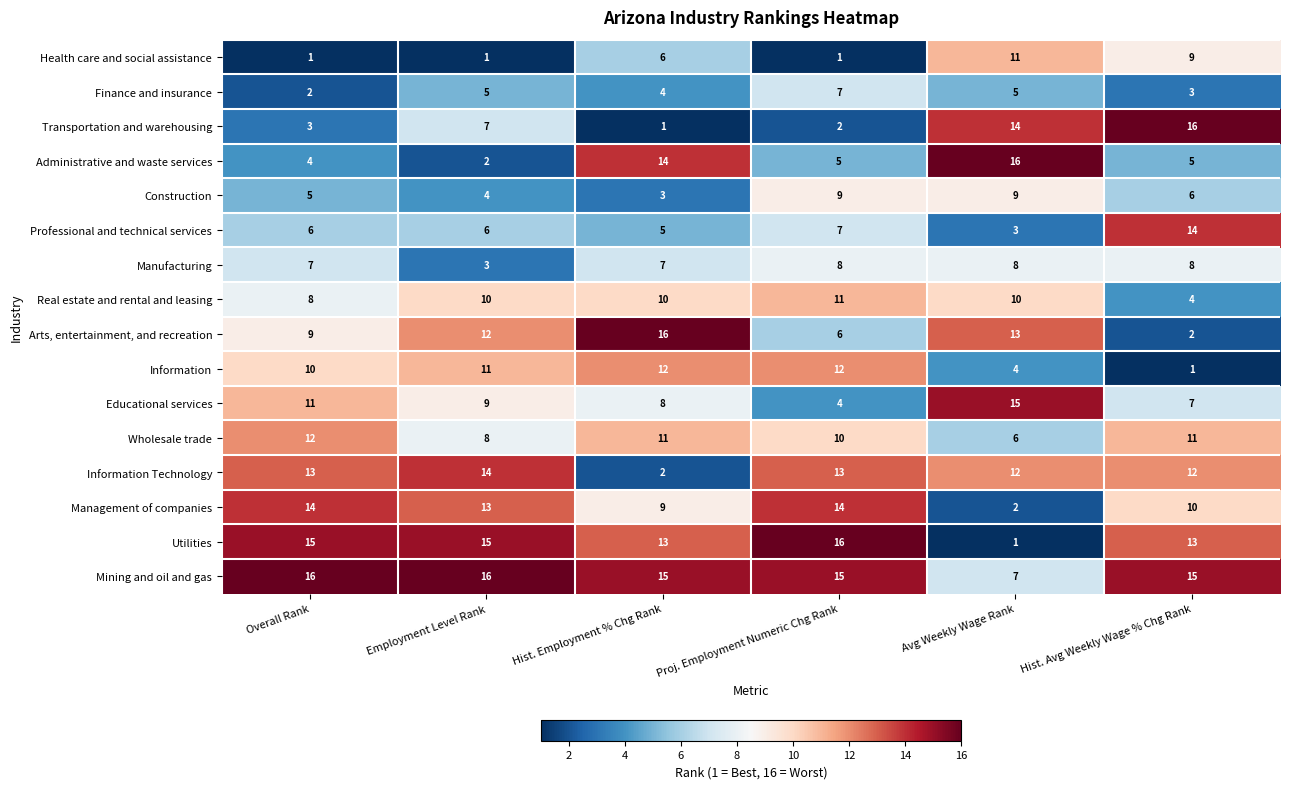

Which series changed the most between Hist. Employment % Chg Rank and Hist. Avg Weekly Wage % Chg Rank?

Transportation and warehousing